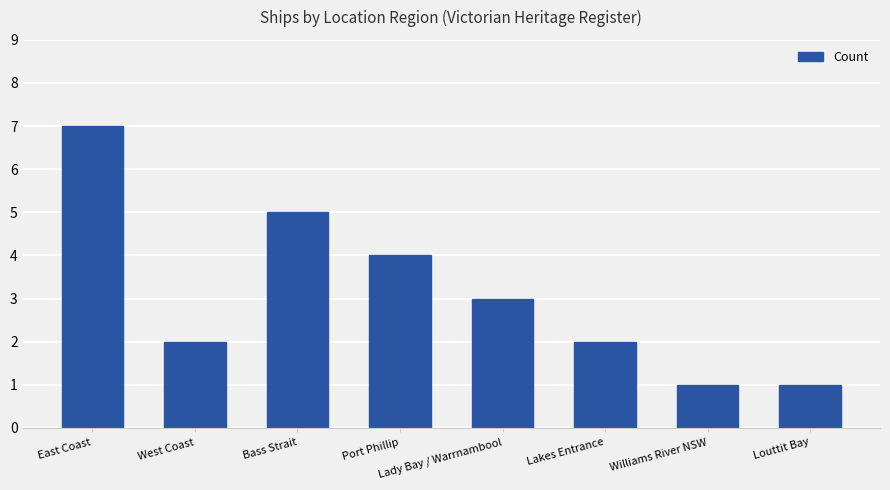

The chart shows a value of 4 at Port Phillip. True or false?

True